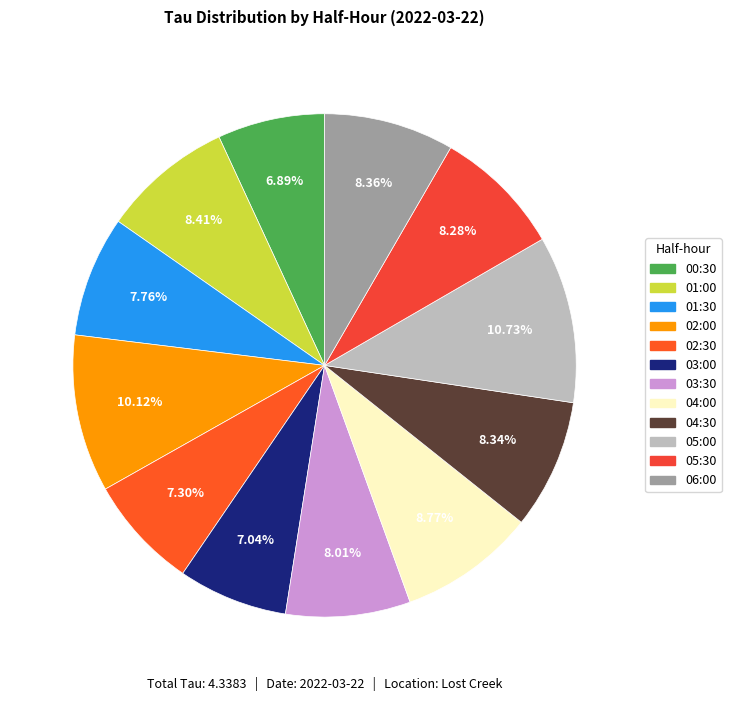

Is it true that 01:00 is 8% of the pie?

True